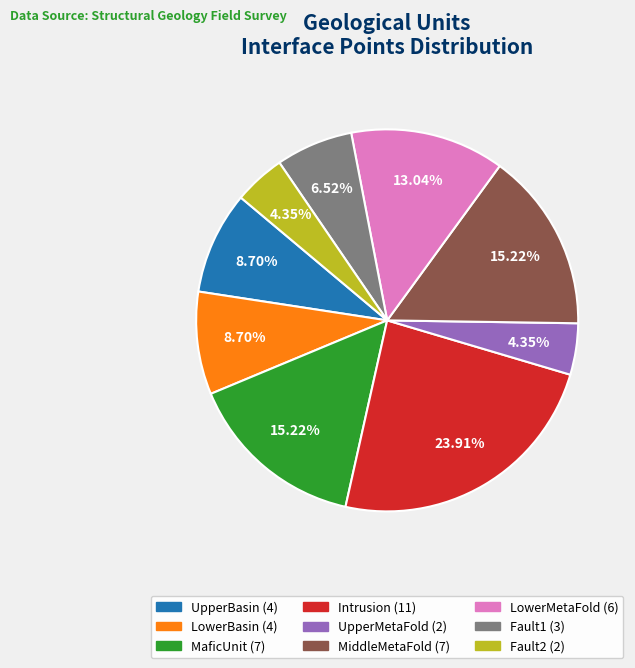

What percentage is NOT represented by UpperBasin?

91.3%